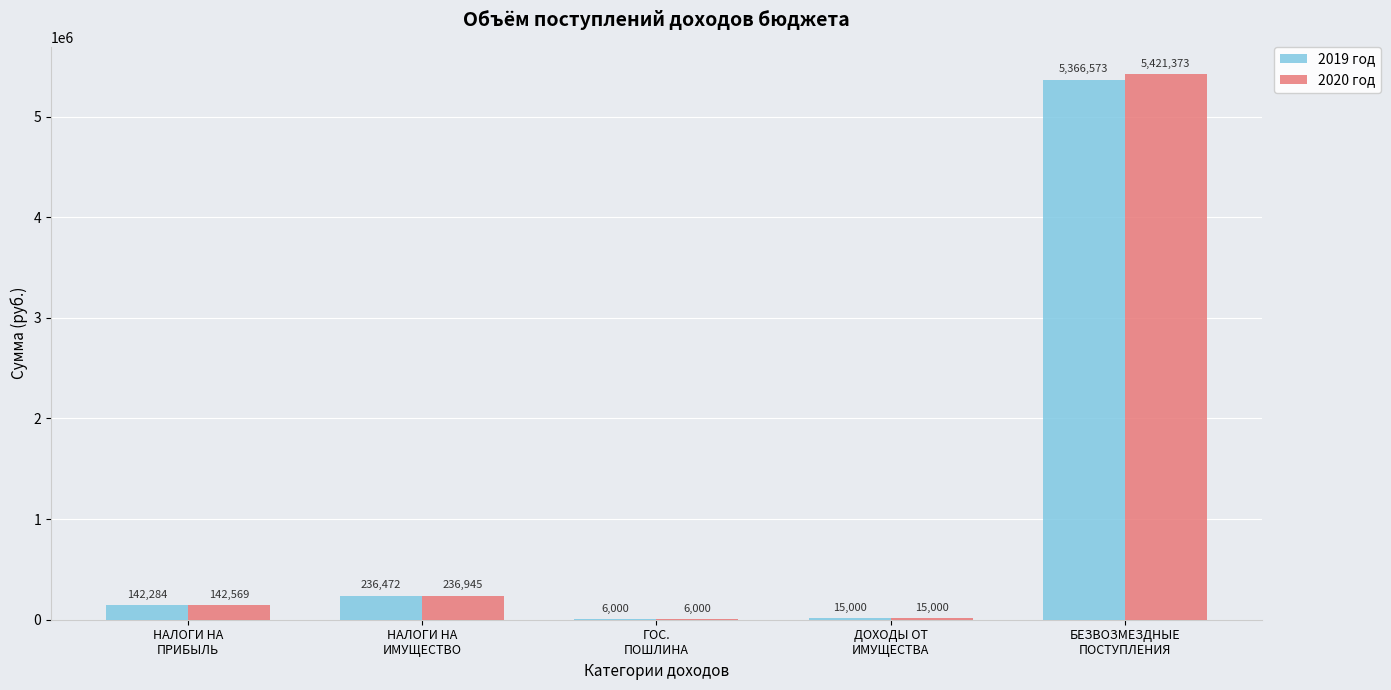

What is the spread (max minus min) of values at БЕЗВОЗМЕЗДНЫЕ
ПОСТУПЛЕНИЯ?

54800